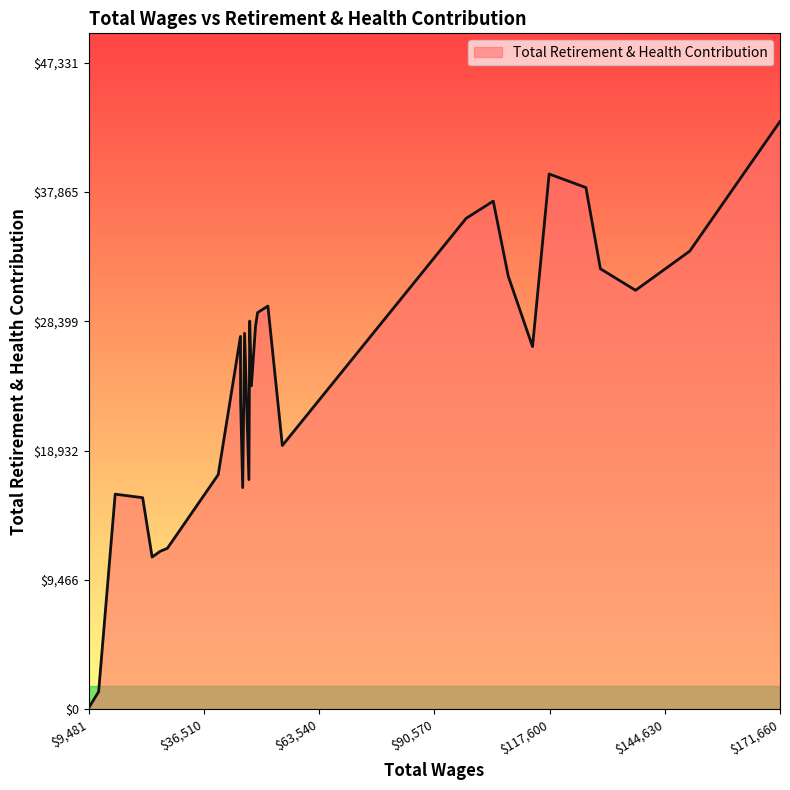

Count the number of data series in this chart.

1